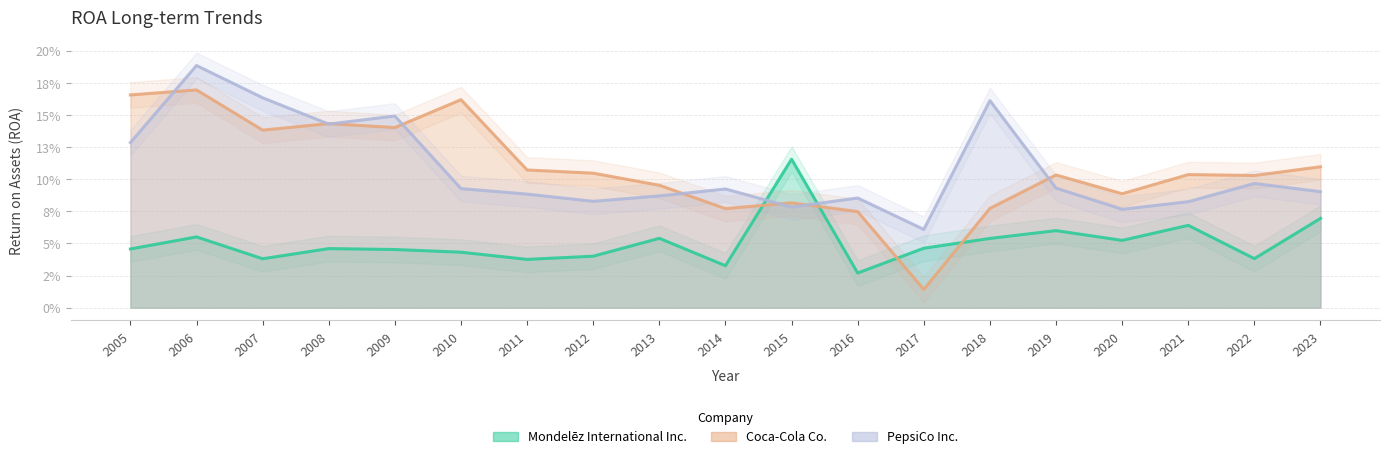

Which series has the largest total across all categories?

Coca-Cola Co.